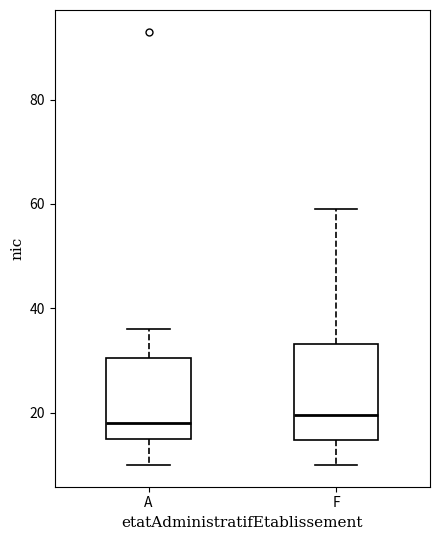

Reading left to right, read every box against the y-axis: the position of its median line, the range the box covers, and the ends of its whiskers. The values are not printed on the chart, so give them approximately, as read against the axis.

A: median 18, box 16 to 30, whiskers 10 to 36
F: median 20, box 14 to 34, whiskers 10 to 60